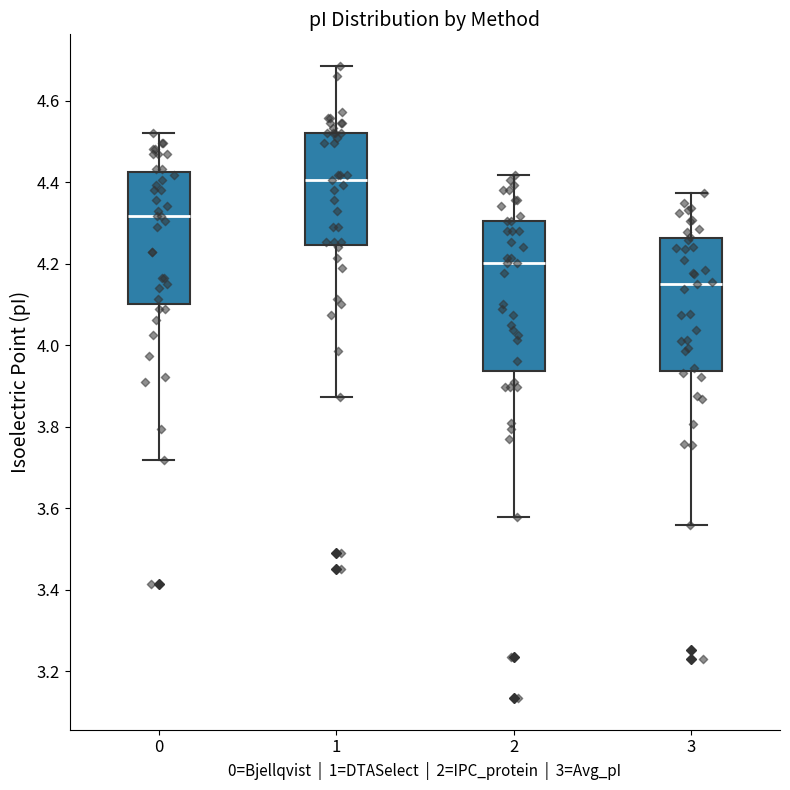

Reading left to right, read every box against the y-axis: the position of its median line, the range the box covers, and the ends of its whiskers. The values are not printed on the chart, so give them approximately, as read against the axis.

0: median 4.32, box 4.10 to 4.42, whiskers 3.72 to 4.52
1: median 4.40, box 4.24 to 4.52, whiskers 3.88 to 4.68
2: median 4.20, box 3.94 to 4.30, whiskers 3.58 to 4.42
3: median 4.16, box 3.94 to 4.26, whiskers 3.56 to 4.38